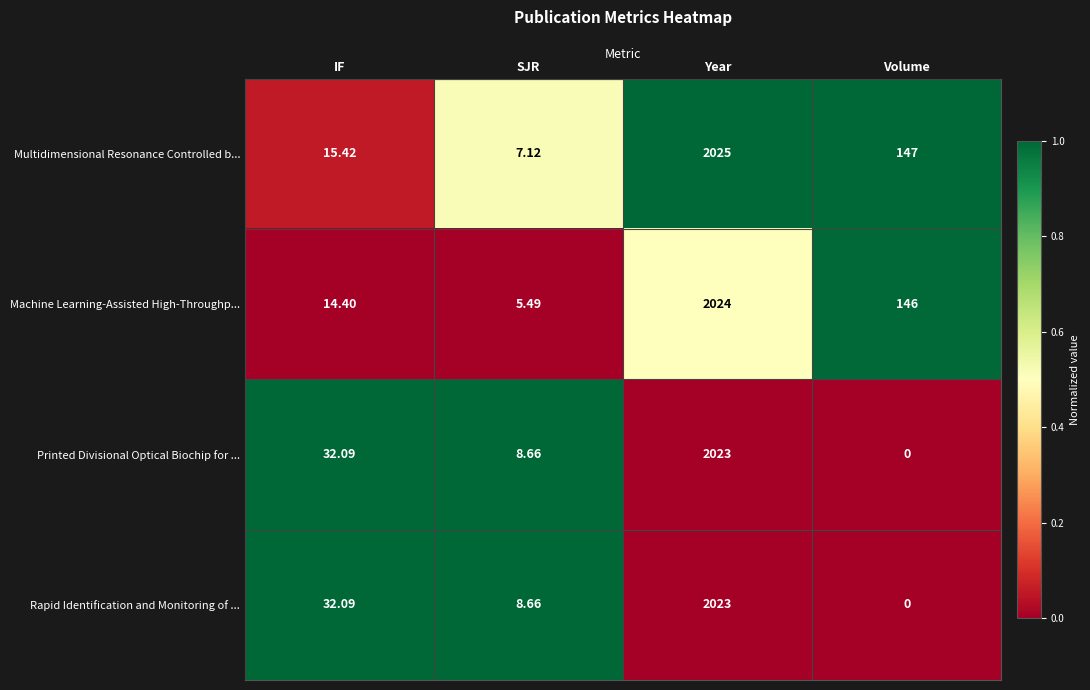

At how many categories does at least one series exceed 0?

4